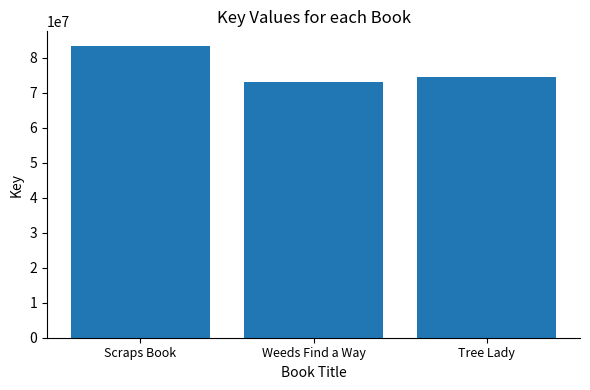

Reading right to left, list all the values displayed in this chart.

74652274	73236514	83430962